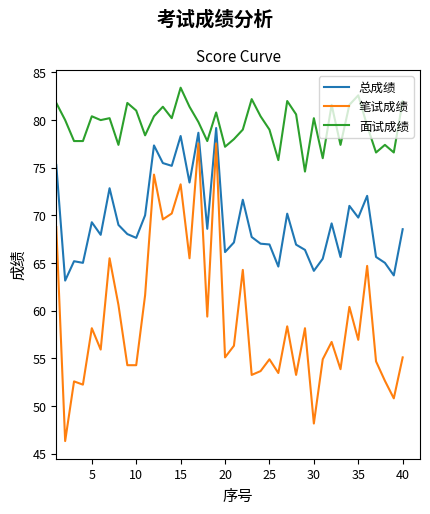

Which series has the largest range (max minus min)?

笔试成绩